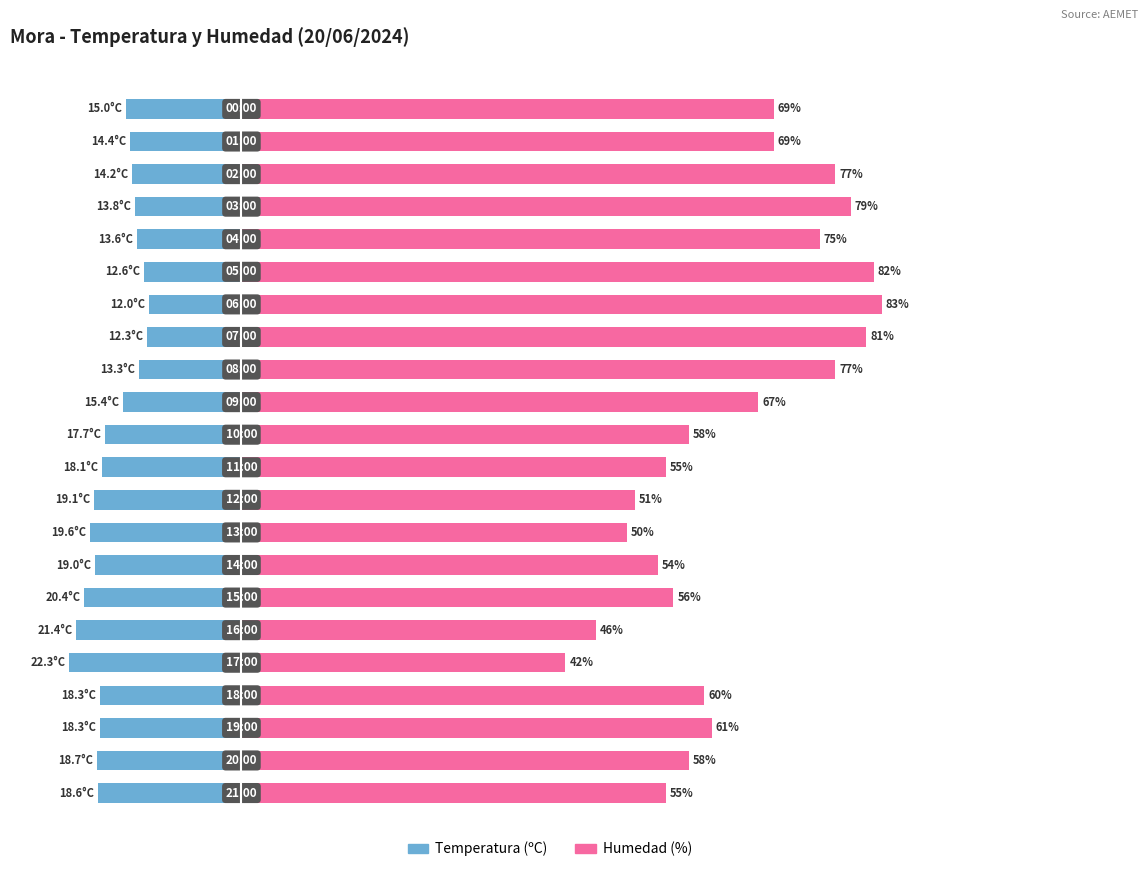

Which series has the largest total across all categories?

Humedad (%)